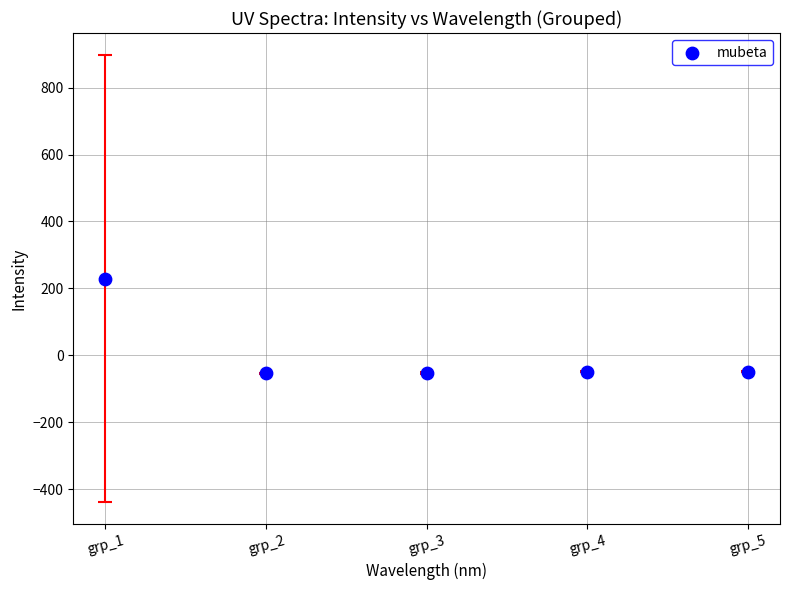

What is the average Y value?

4.7